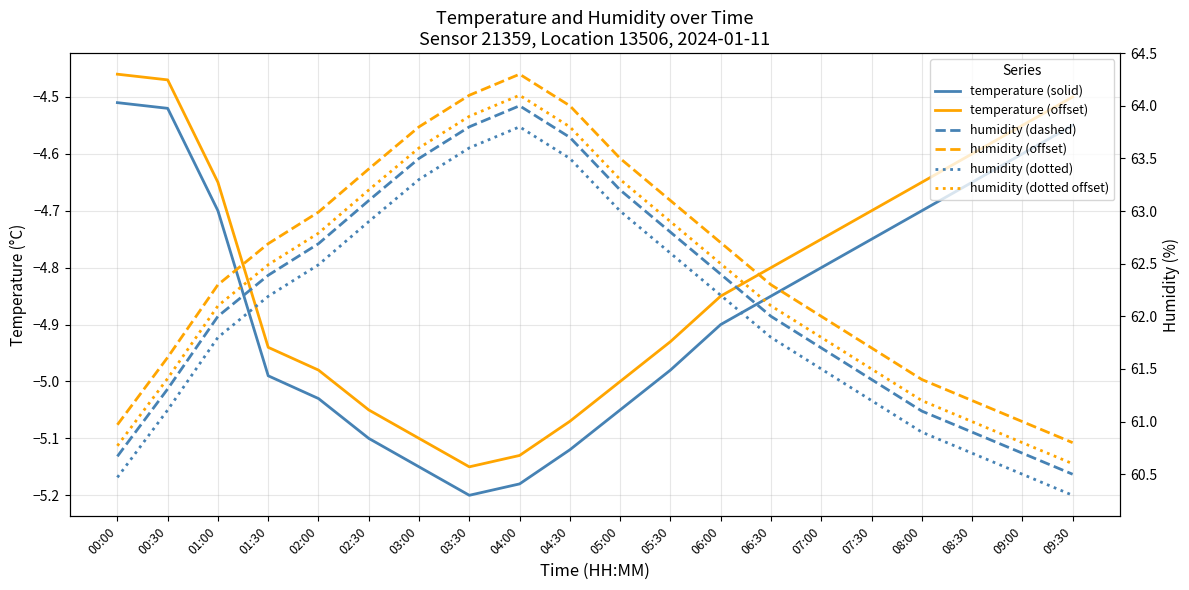

How many series are shown in this chart?

6